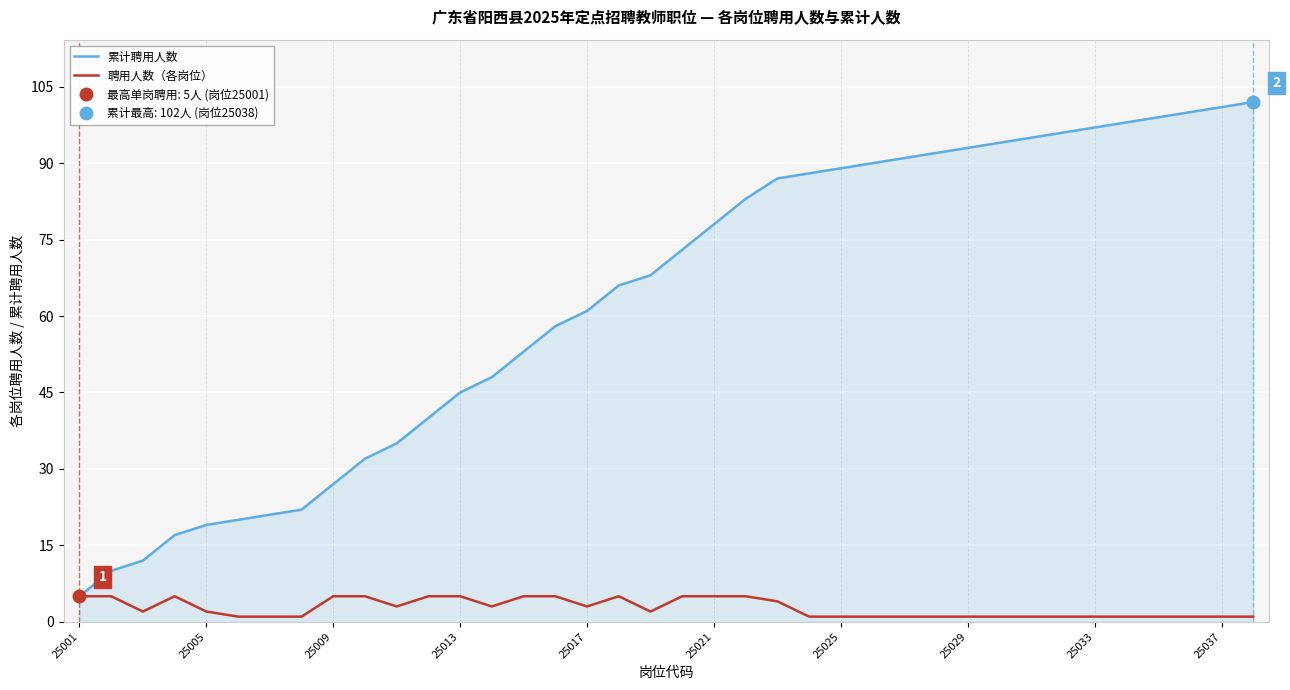

True or false: 累计聘用人数 and 聘用人数（各岗位） intersect in this chart.

False